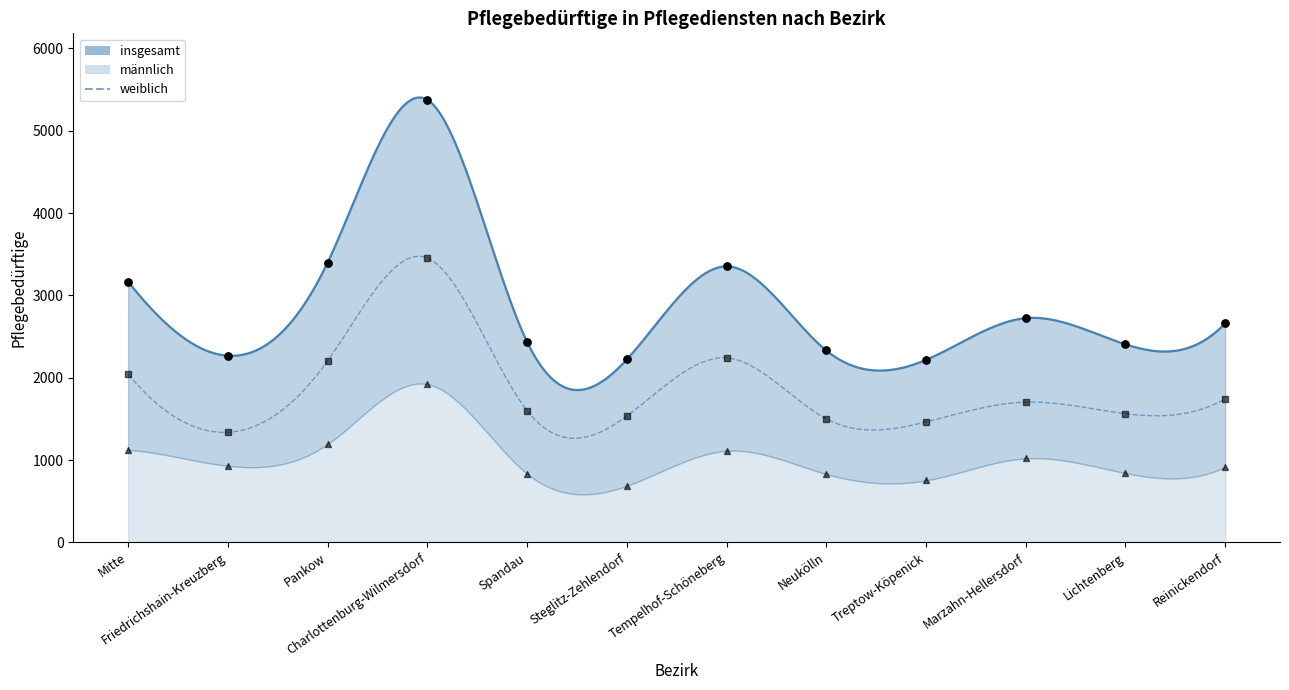

At which category is the sum across all series the highest?

Charlottenburg-Wilmersdorf